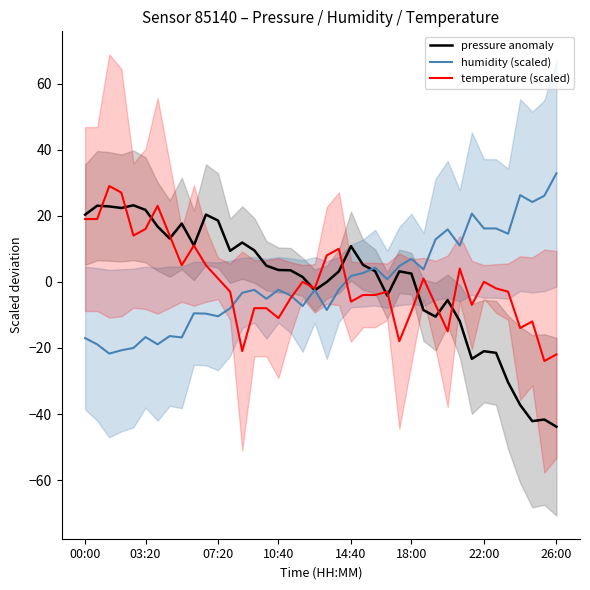

The temperature (scaled) series shows -9.0 at 18:00. True or false?

True